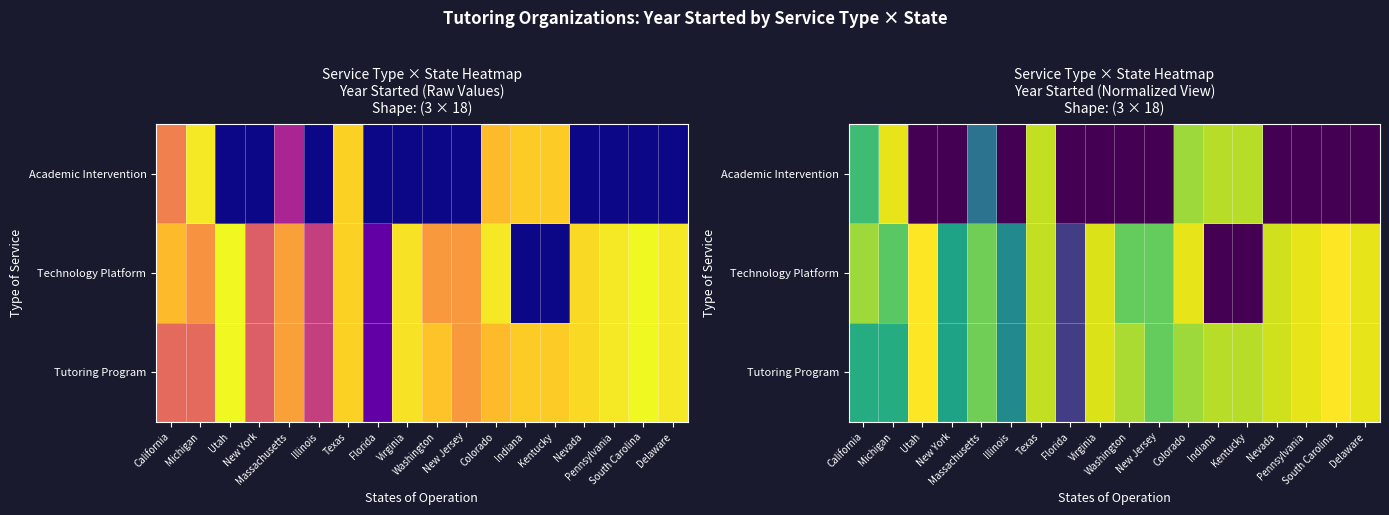

The value of Academic Intervention at New Jersey is 1967. True or false?

True